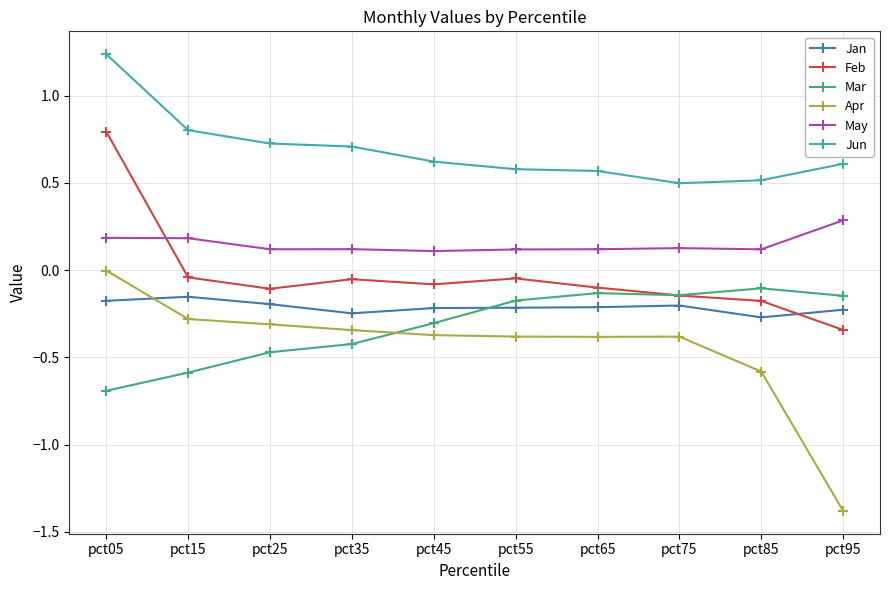

True or false: Feb has a value of 0.4 at pct05.

False